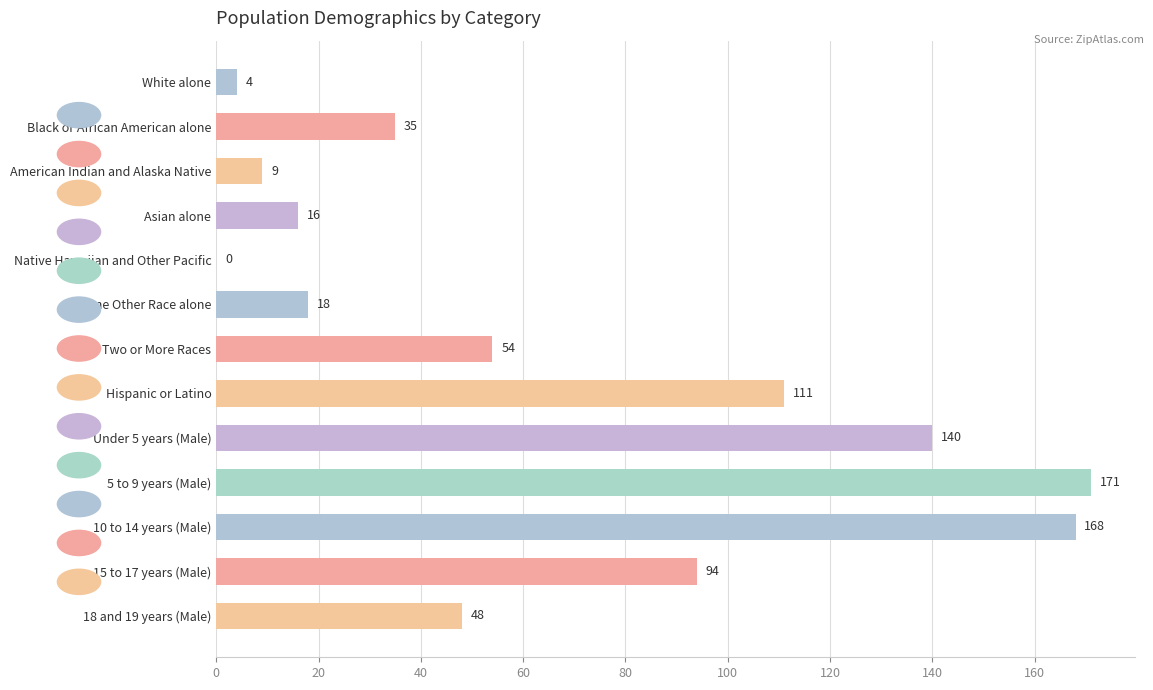

How many distinct data groups are displayed?

1